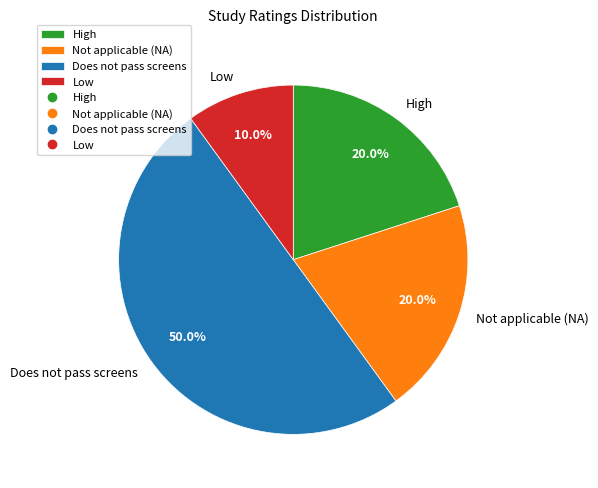

Count the number of slices in the pie.

4